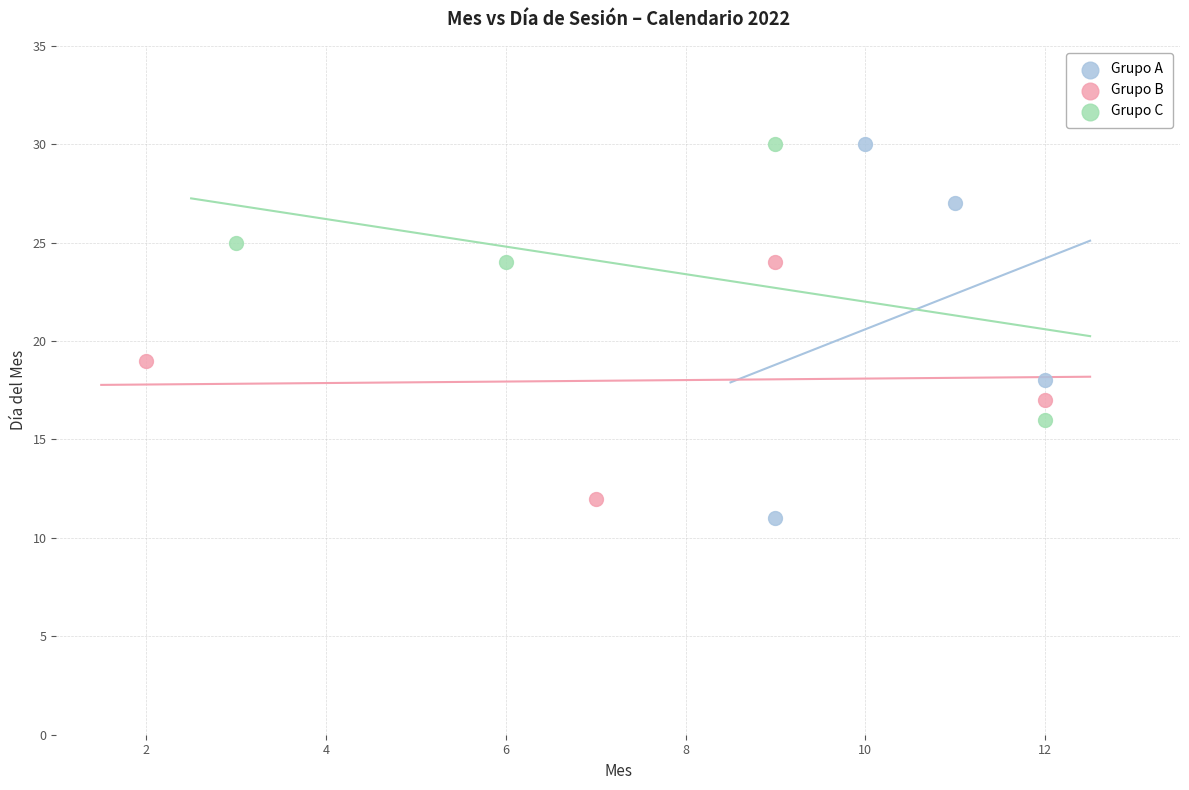

Which series has the largest Y range (max minus min)?

Grupo A